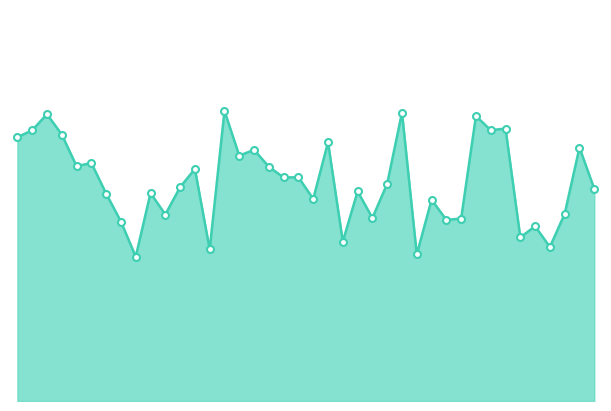

Is this an area chart (filled region under the line)?

Yes